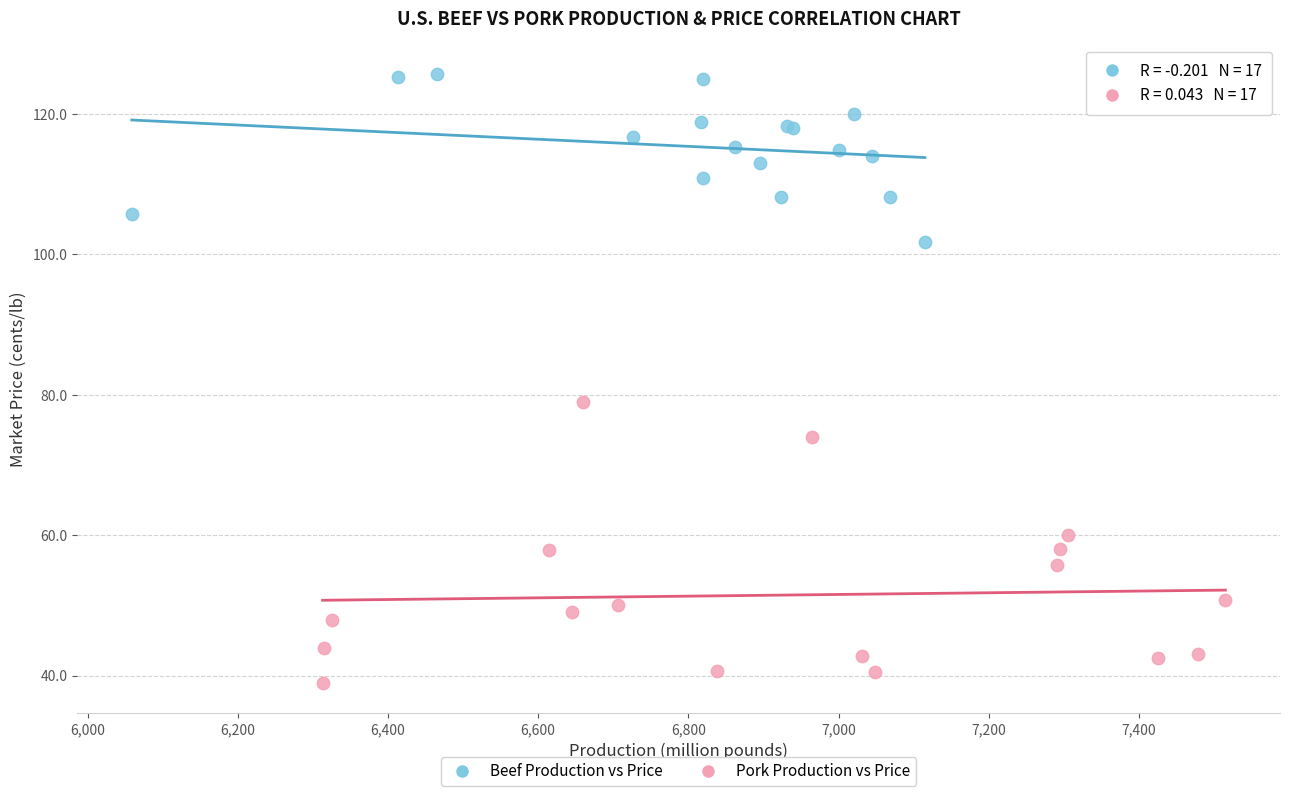

Which series has the largest Y range (max minus min)?

Pork Production vs Price